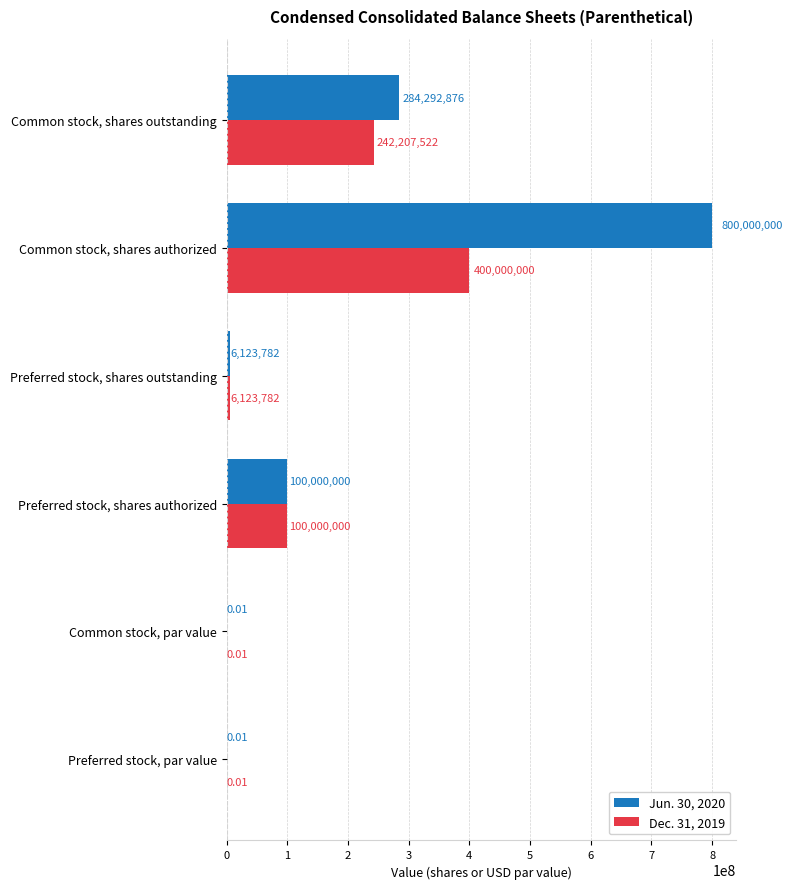

What is the sum of the Dec. 31, 2019 values at Common stock, par value and Preferred stock, shares authorized?

100000000.0